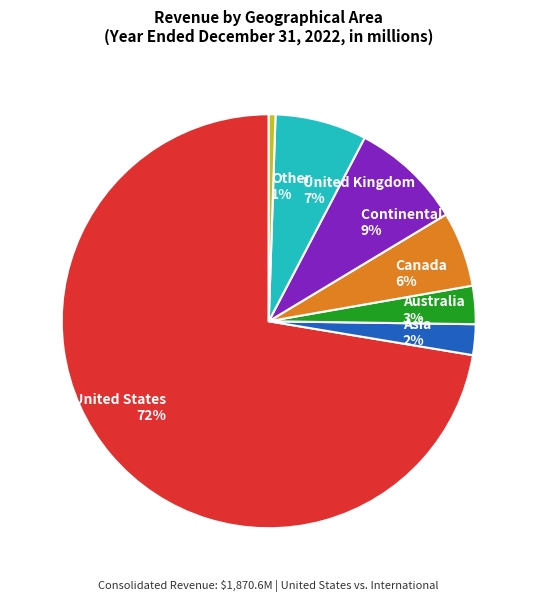

Which has a higher value, Other 1% or Asia 2%?

Asia 2%